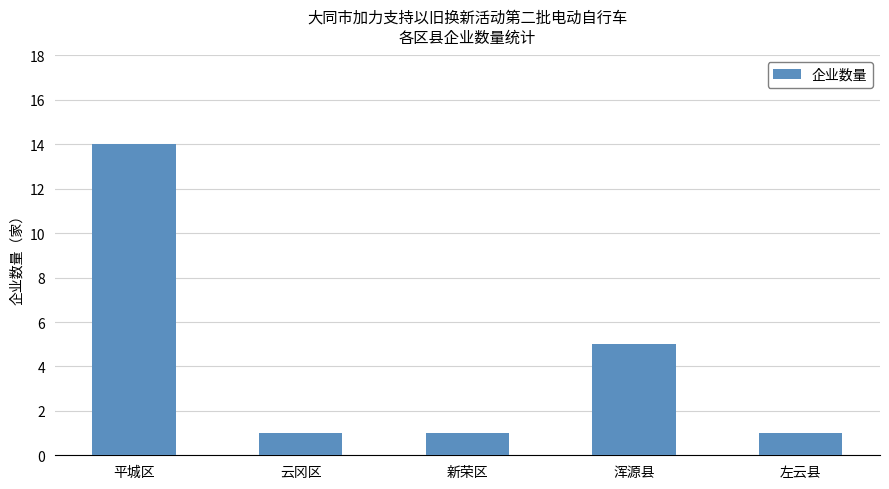

What is the change in value from 平城区 to 浑源县?

-9